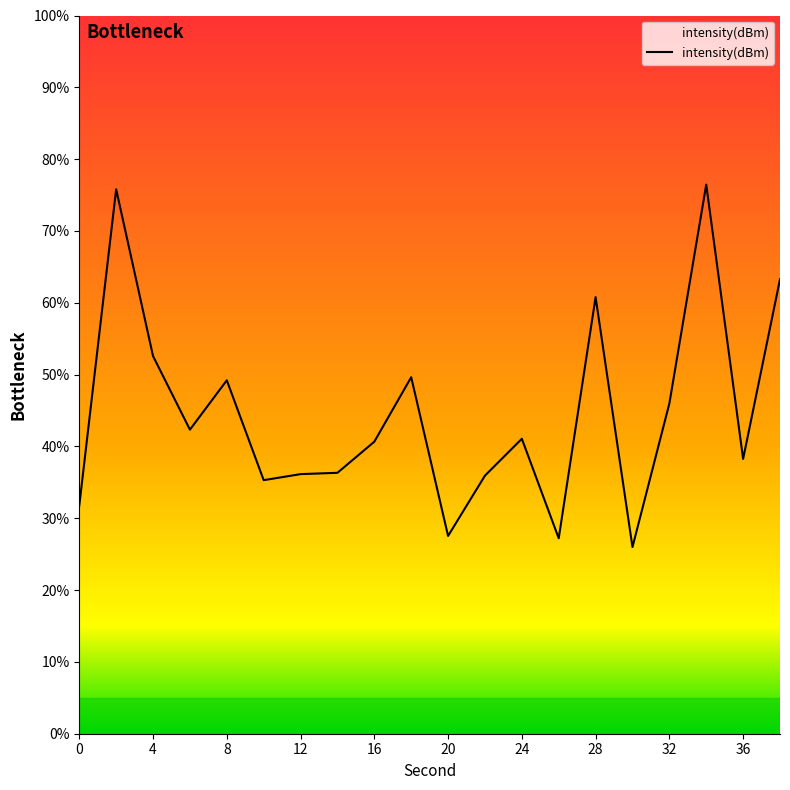

What is the smallest value displayed?

26.0